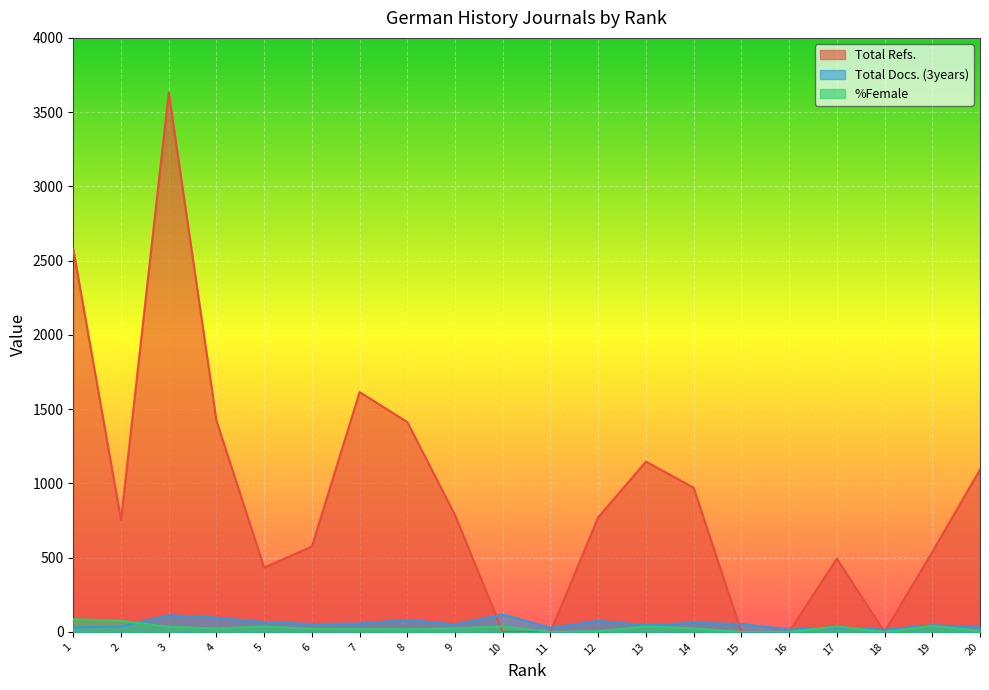

What is the difference between the maximum and second lowest values in the %Female series?

85